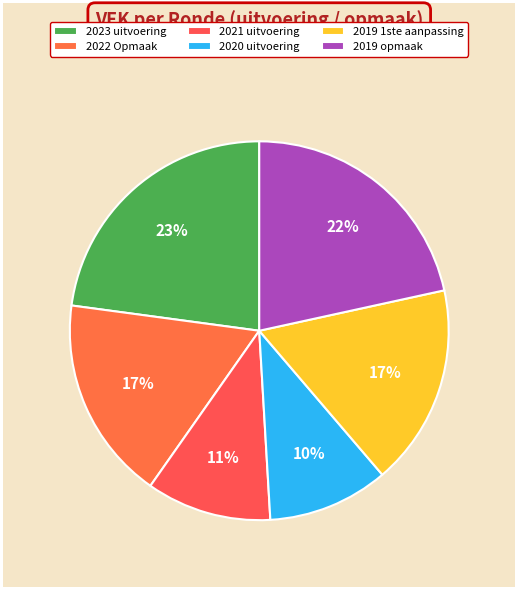

What is the ratio of the value at 2023 uitvoering to the value at 2022 Opmaak?

1.3